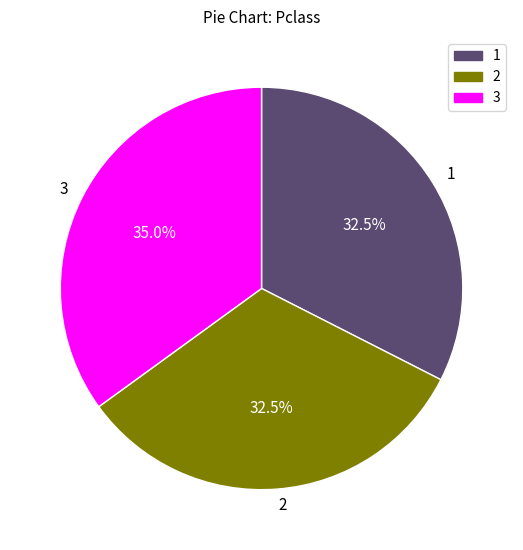

Is there a majority slice in this chart?

No